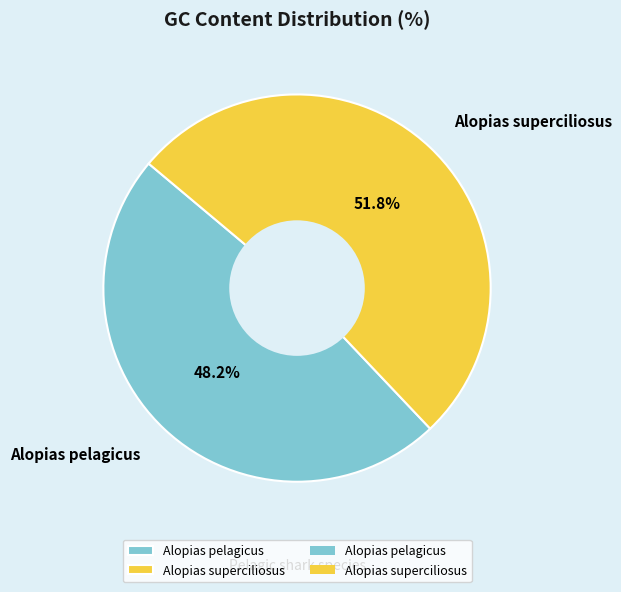

Count the number of slices in the pie.

2